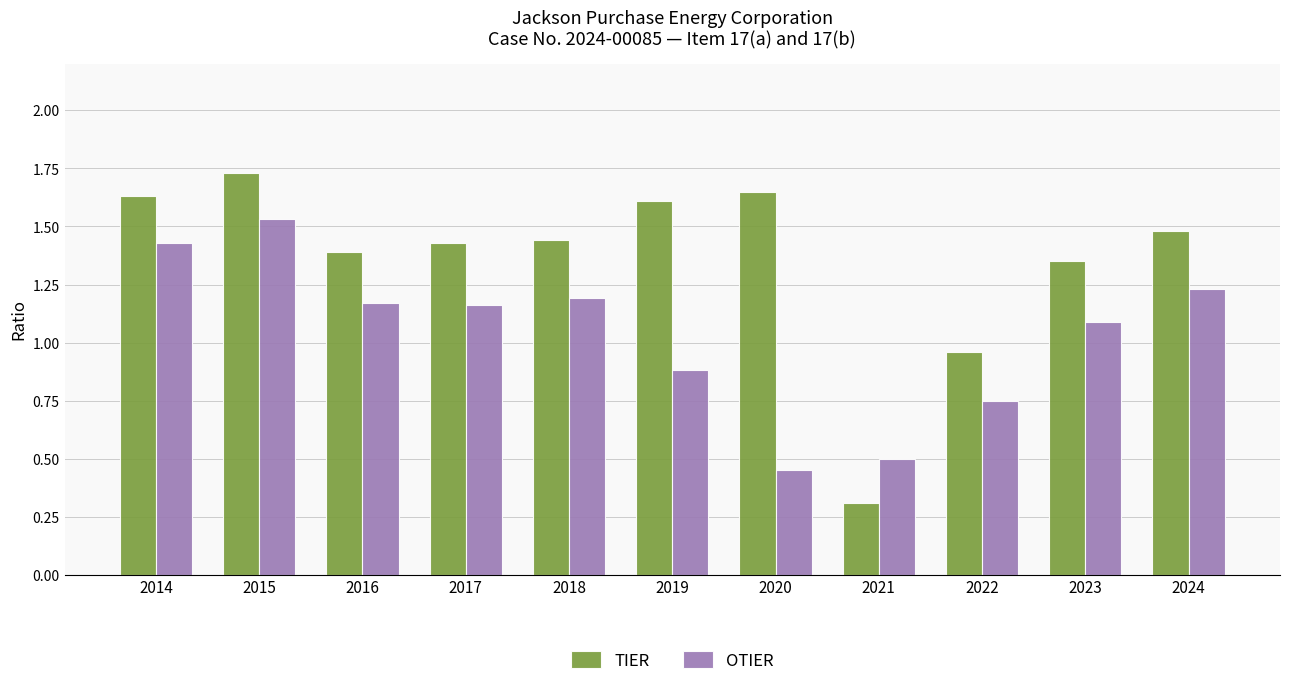

Which category has the highest value in the TIER series?

2015